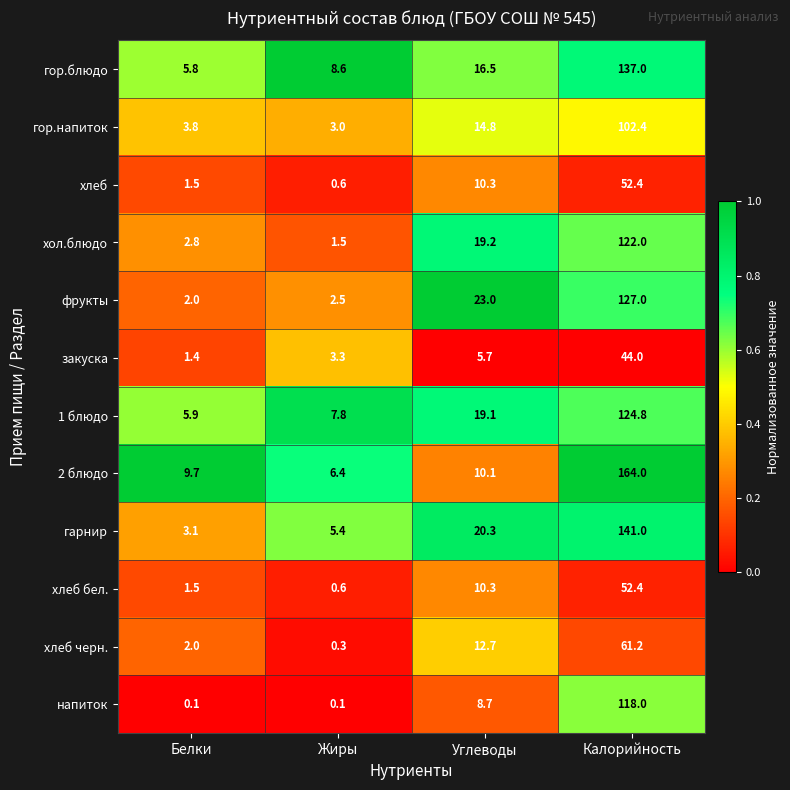

What is the spread (max minus min) of values at Калорийность?

120.0